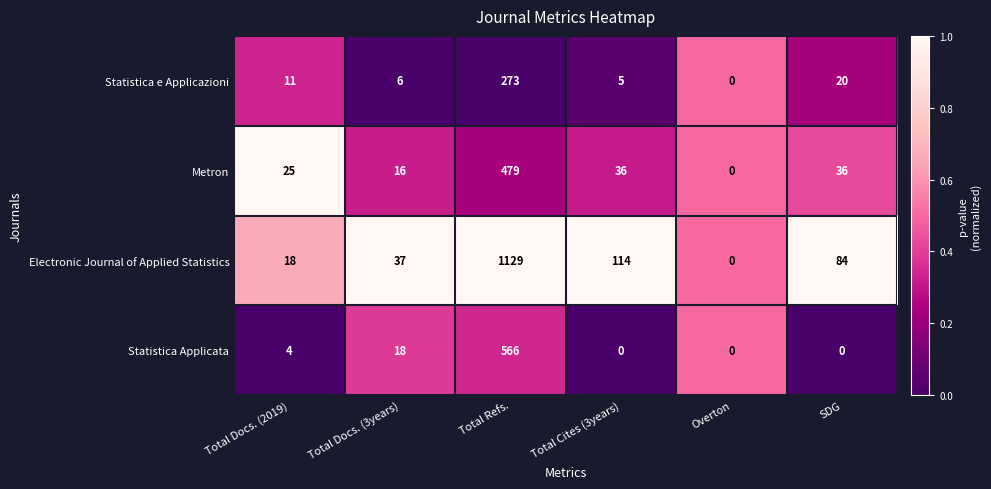

Count the number of data series in this chart.

4